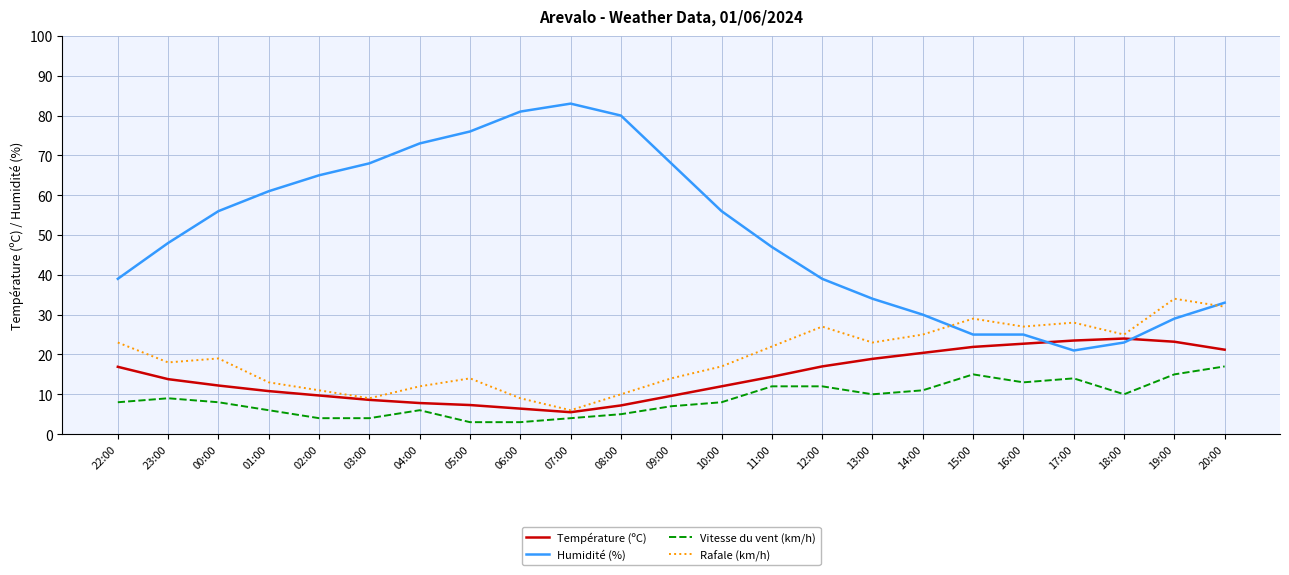

What position from the right is 03:00?

18